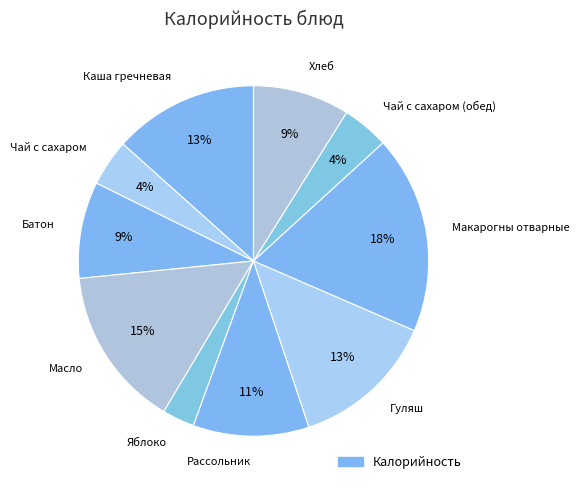

Does any single category account for the majority?

No